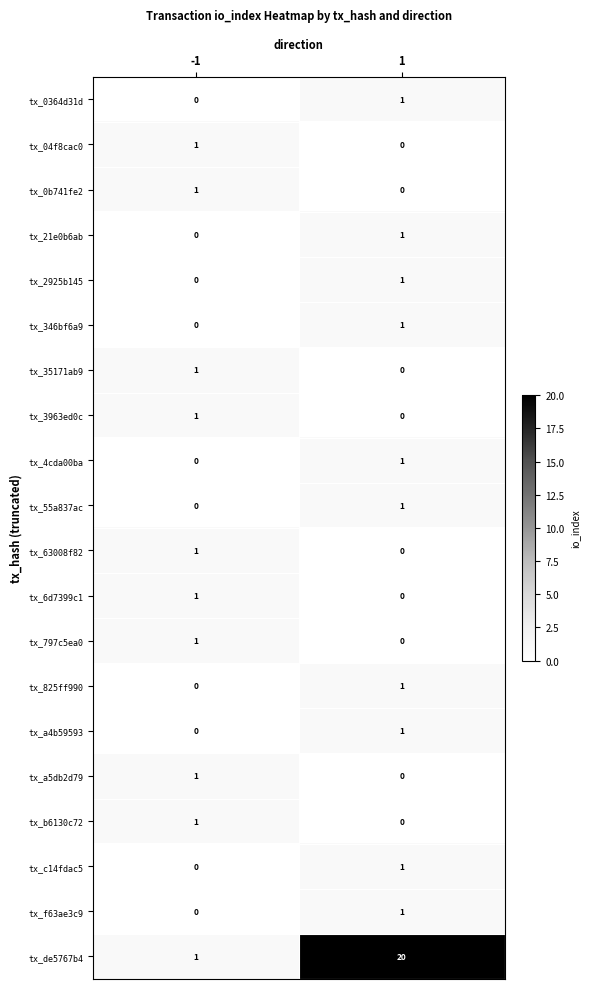

Rank the categories by tx_2925b145 value from highest to lowest.

1, -1